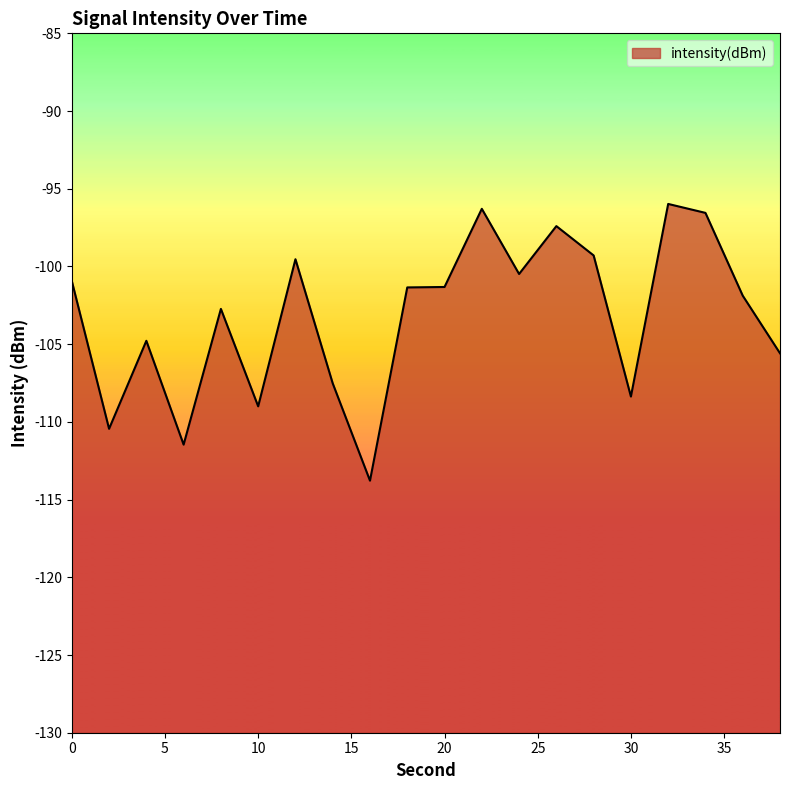

Reading right to left, what are all the values shown in this chart?

38=-105.6	36=-101.9	34=-96.6	32=-96.0	30=-108.4	28=-99.3	26=-97.4	24=-100.5	22=-96.3	20=-101.3	18=-101.3	16=-113.8	14=-107.5	12=-99.5	10=-109.0	8=-102.7	6=-111.5	4=-104.8	2=-110.4	0=-100.9